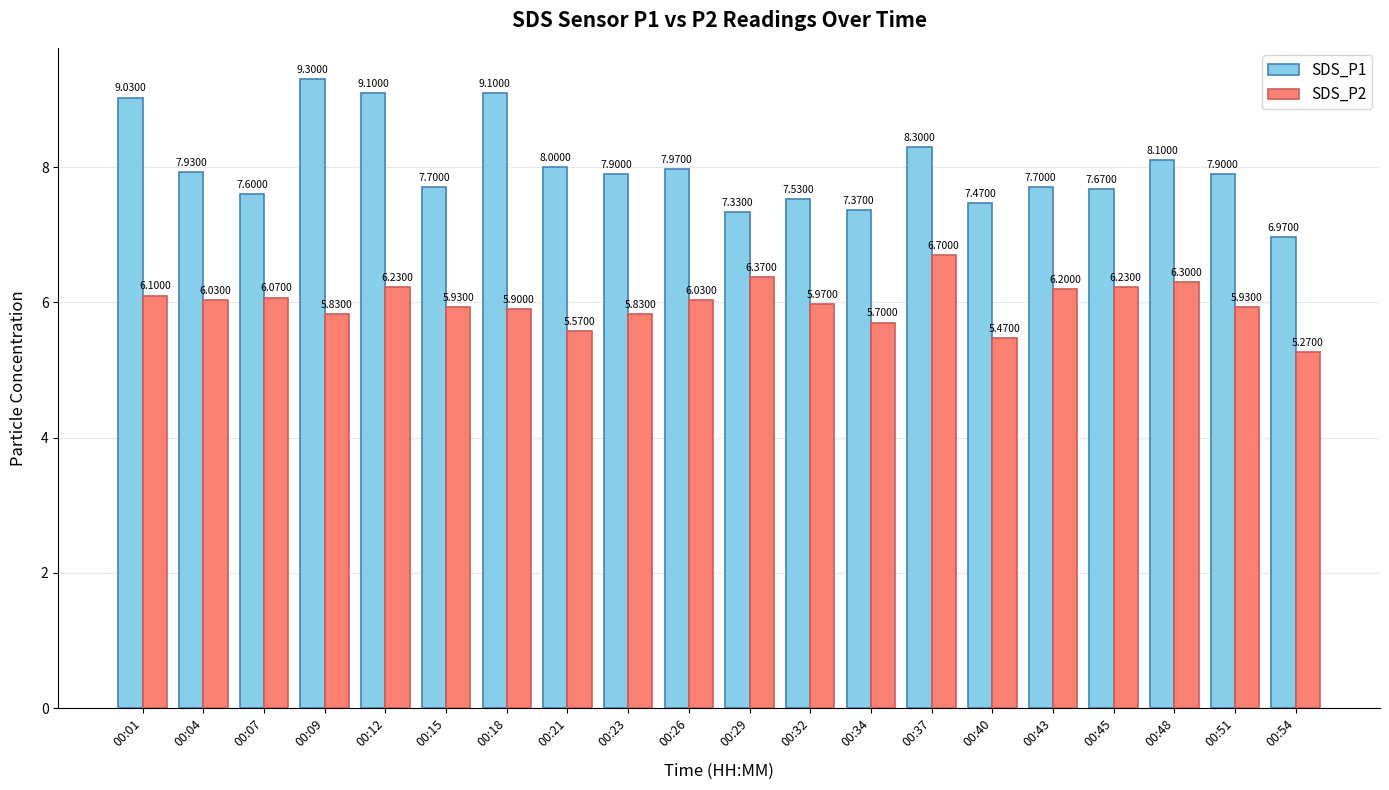

What is the difference between the maximum and minimum values in the SDS_P2 series?

1.4